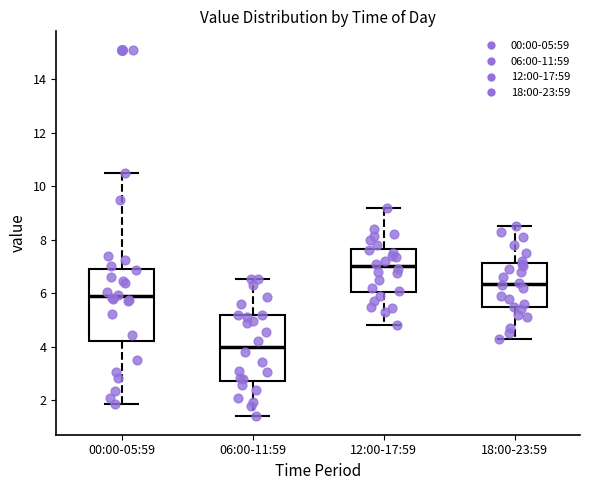

Reading left to right, transcribe this box plot: for each box, give where its median line is, the range the box spans, and where its two whiskers end, as read against the y-axis. The values are not printed on the chart, so give them approximately, as read against the axis.

00:00-05:59: median 5.8, box 4.2 to 7.0, whiskers 1.8 to 10.4
06:00-11:59: median 4.0, box 2.8 to 5.2, whiskers 1.4 to 6.6
12:00-17:59: median 7.0, box 6.0 to 7.6, whiskers 4.8 to 9.2
18:00-23:59: median 6.4, box 5.4 to 7.2, whiskers 4.4 to 8.6